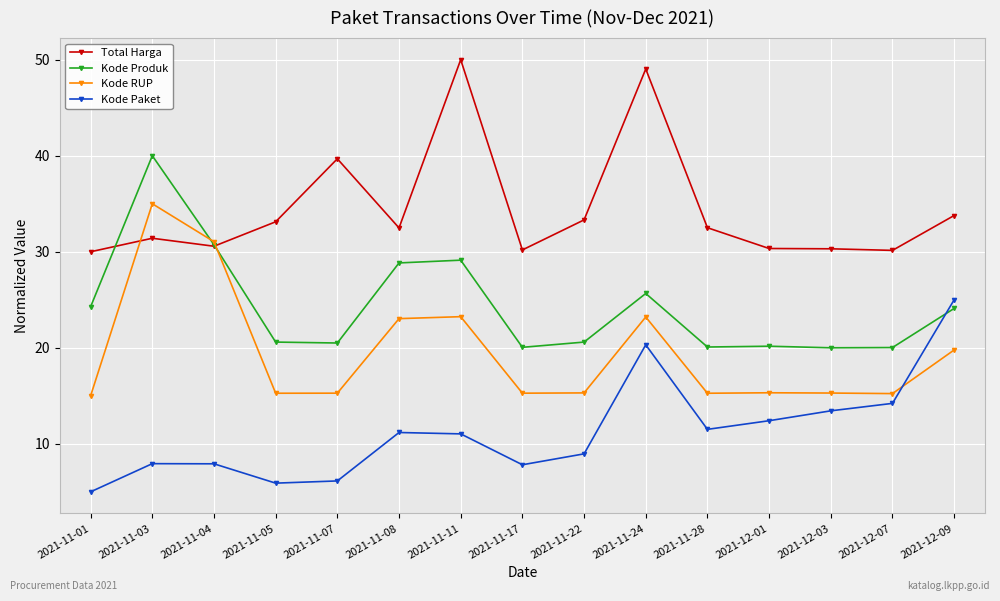

How many series are shown in this chart?

4